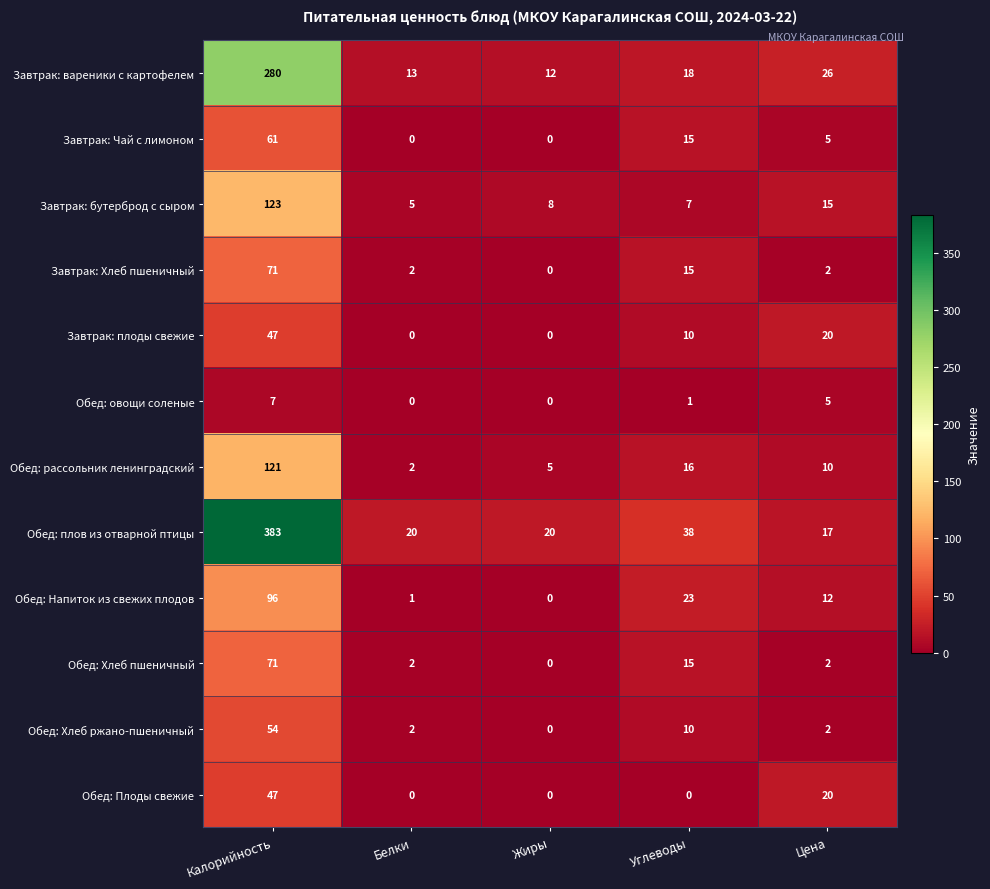

Which series has the largest range (max minus min)?

Обед: плов из отварной птицы